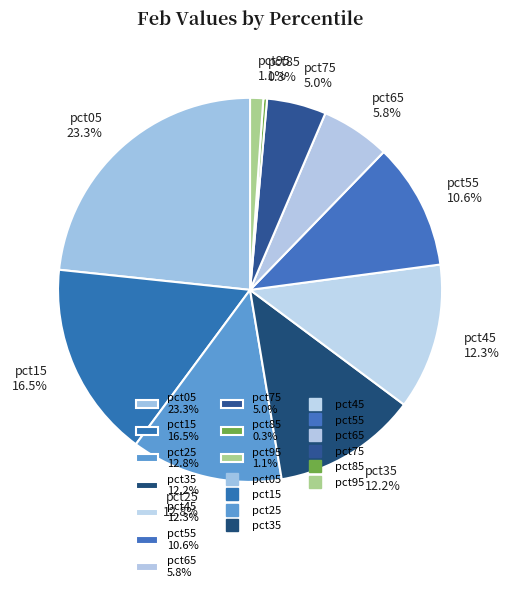

How many segments does this pie chart have?

10